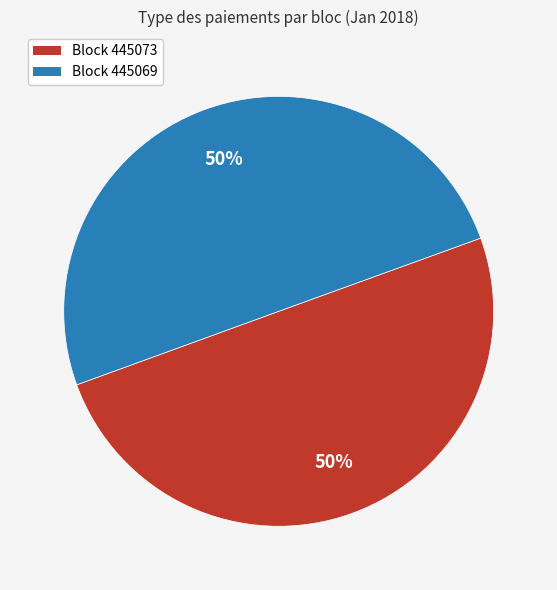

What percentage is the Block 445069 slice, to the nearest percent?

50%